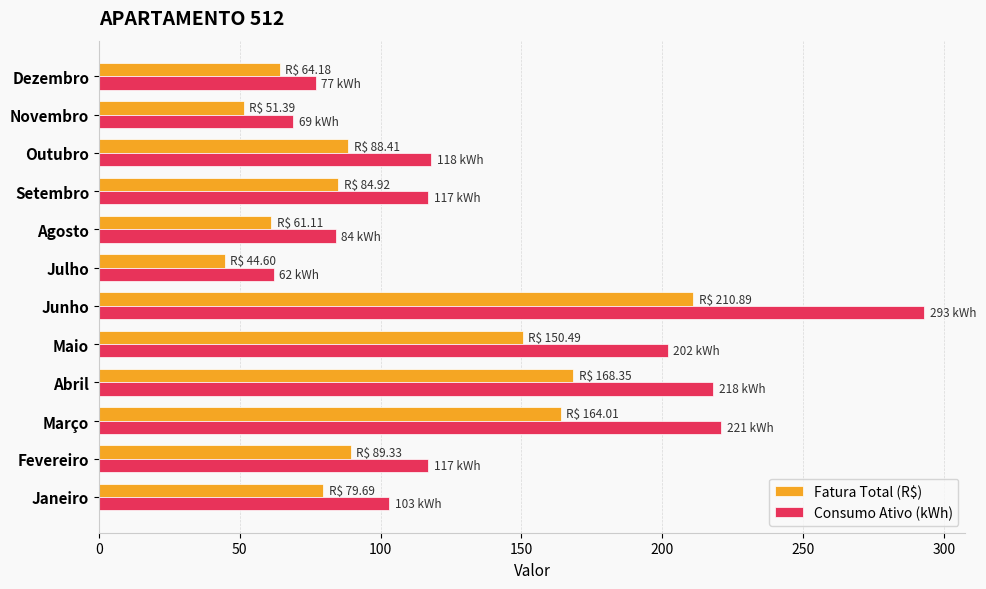

The value of Fatura Total (R$) at Junho is 210.9. True or false?

True